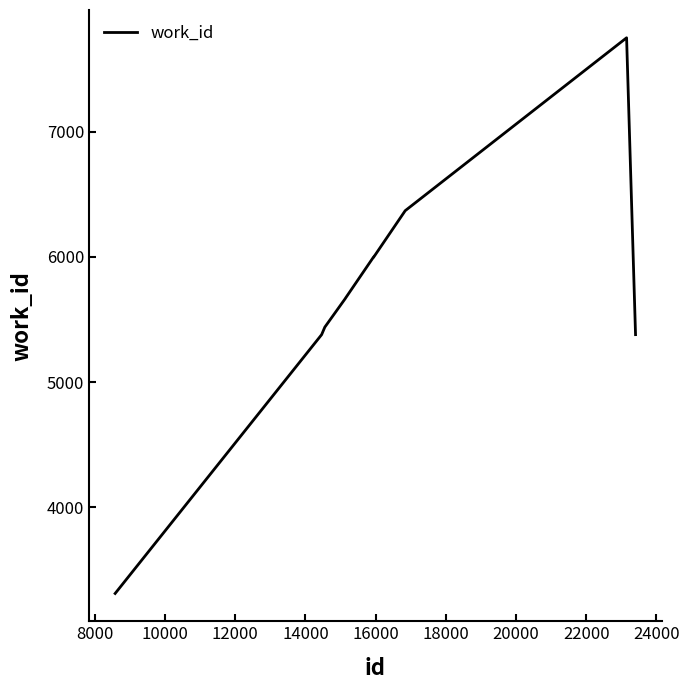

What is the smallest value displayed?

3310